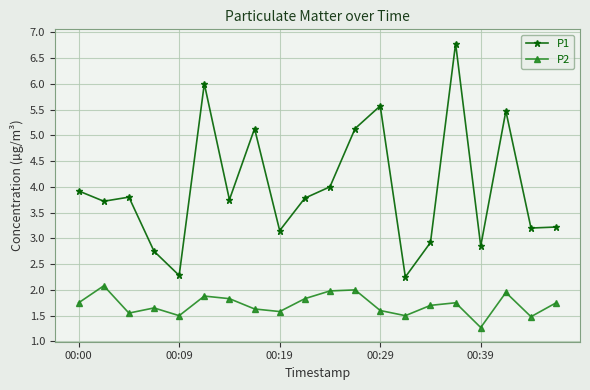

Is this an area chart (filled region under the line)?

No